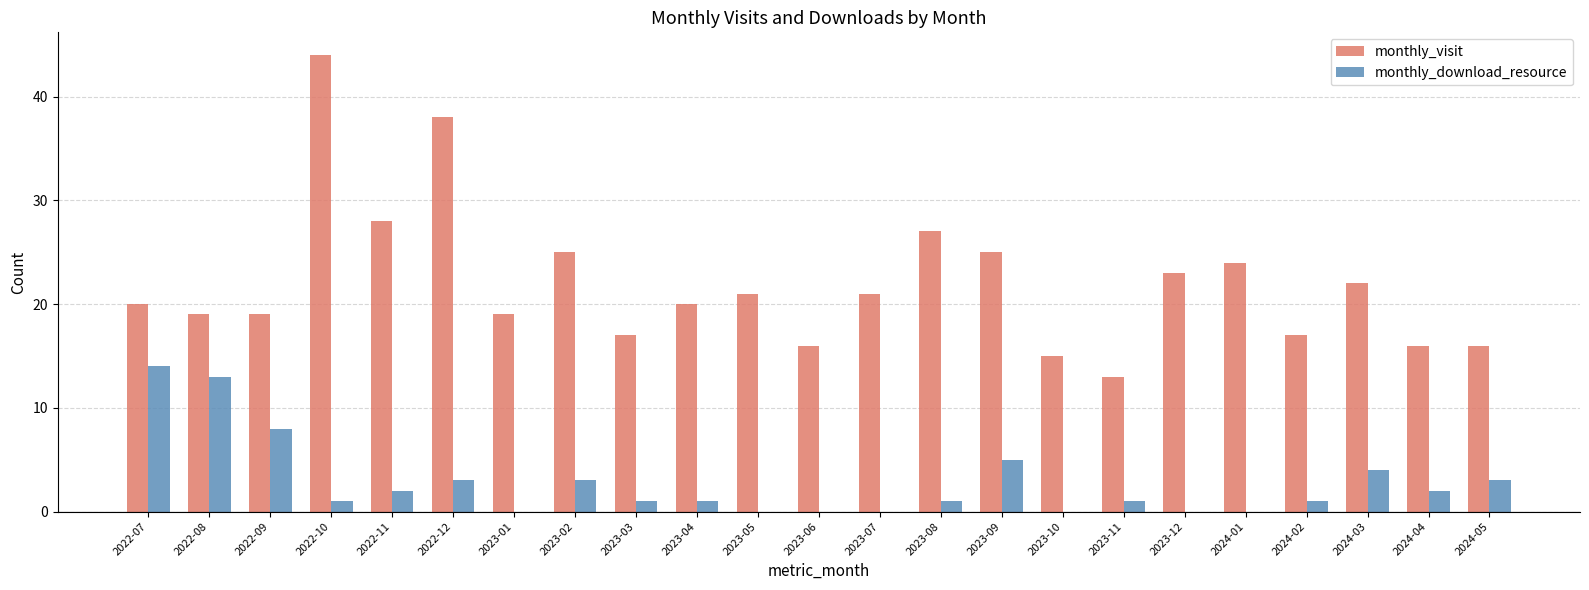

The monthly_download_resource series shows 3 at 2024-05. True or false?

True